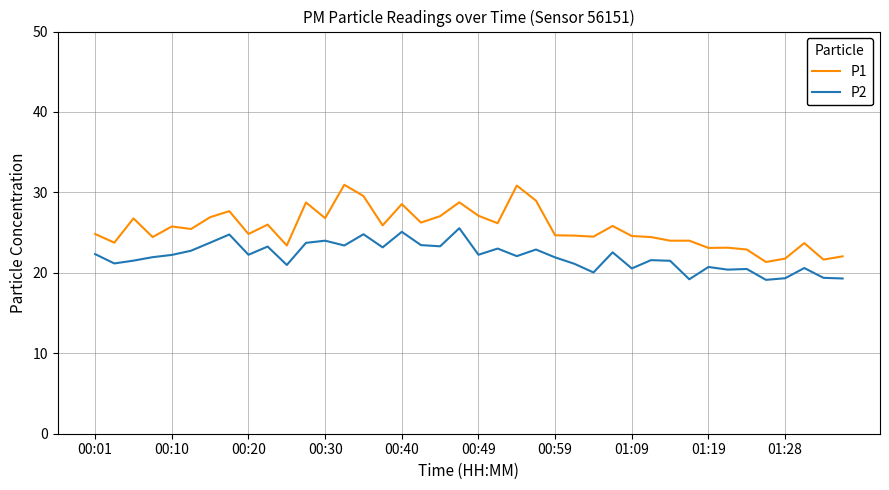

Which series has the largest range (max minus min)?

P1